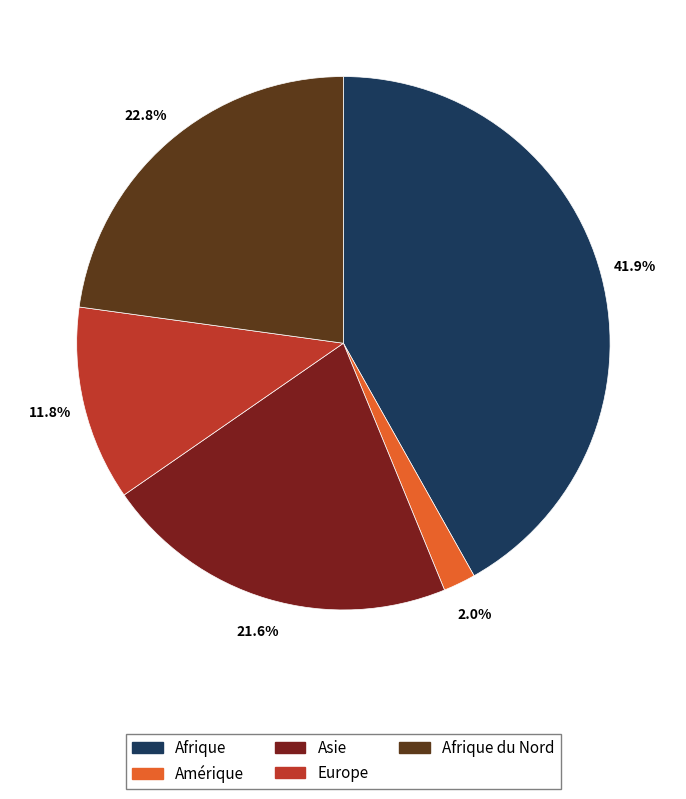

Is the sum of Amérique and Afrique greater than half?

No